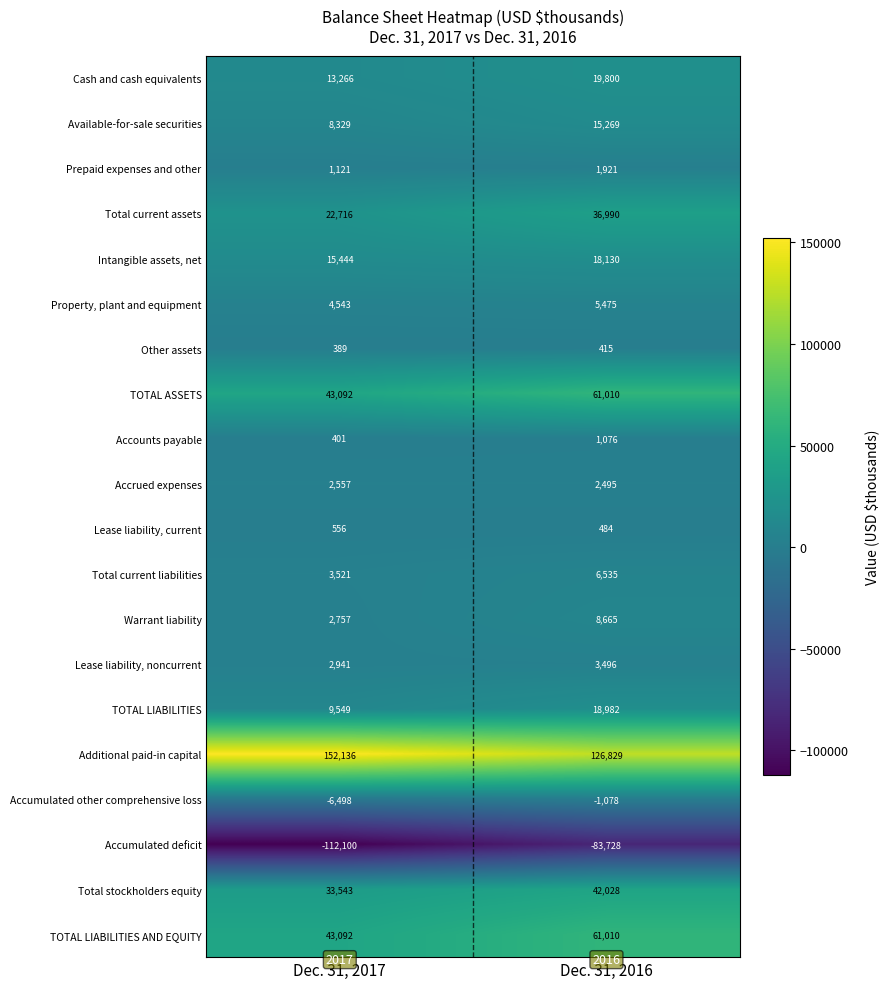

What is the spread (max minus min) of values at Dec. 31, 2017?

264236